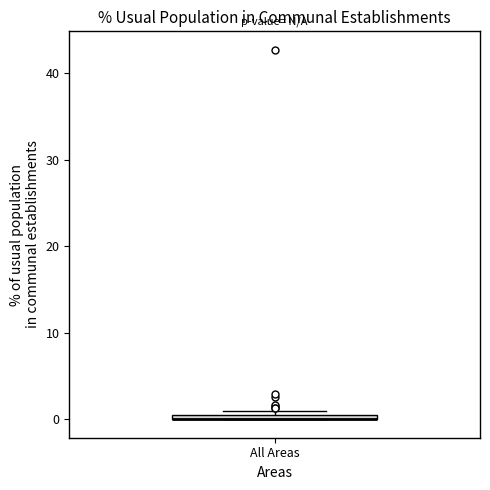

Where is the lower edge of the box for All Areas on the y-axis? The values are not printed on the chart, so give them approximately, as read against the axis.

0